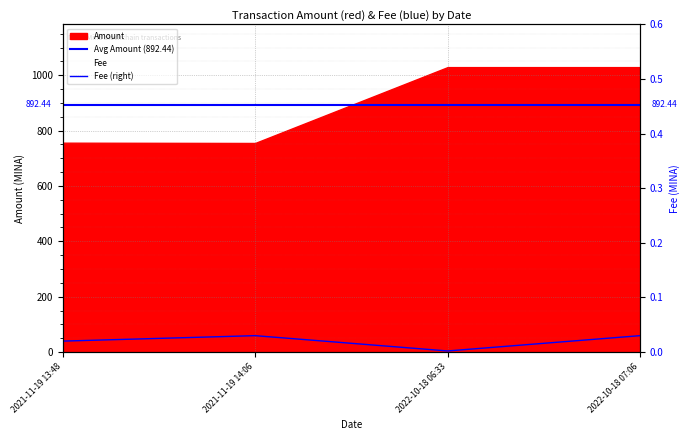

Does the chart display data point markers on the line(s)?

No